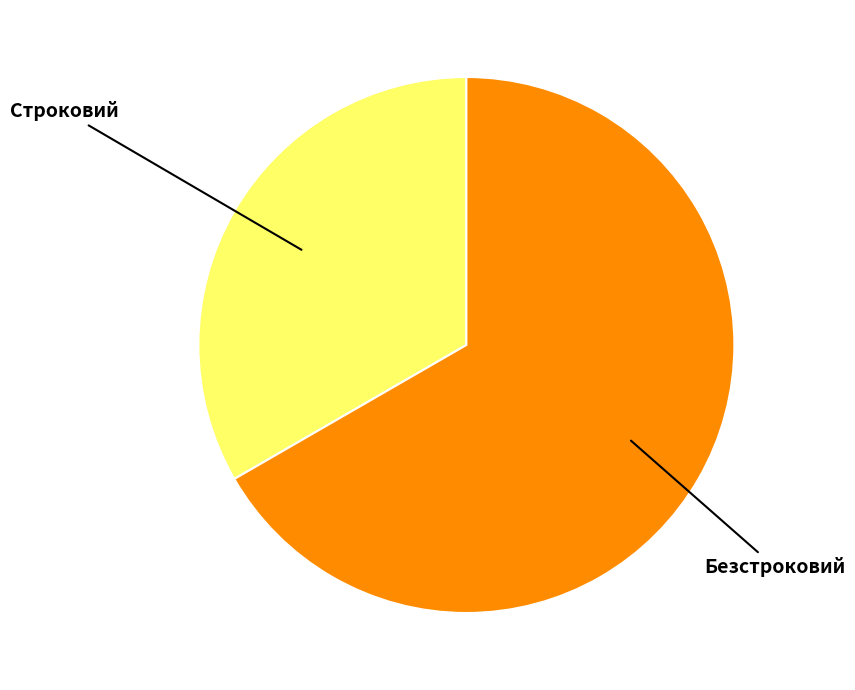

Does any single category account for the majority?

Yes